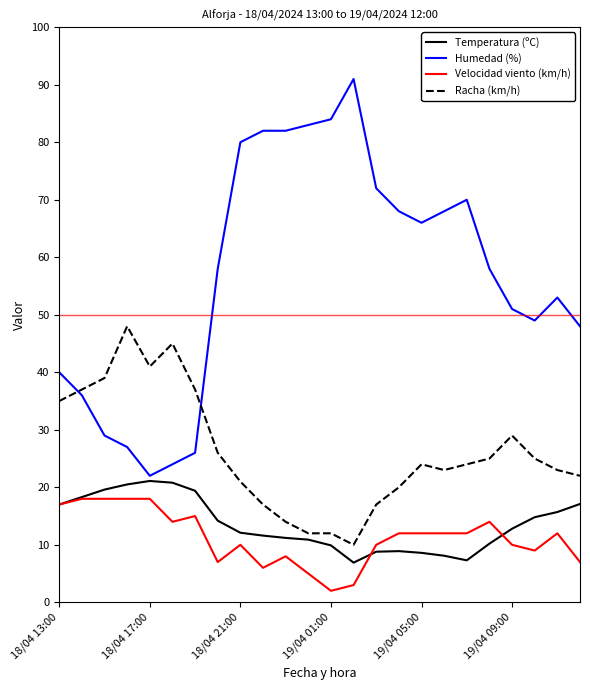

What is the difference between the second highest and second lowest values in the Humedad (%) series?

60.0